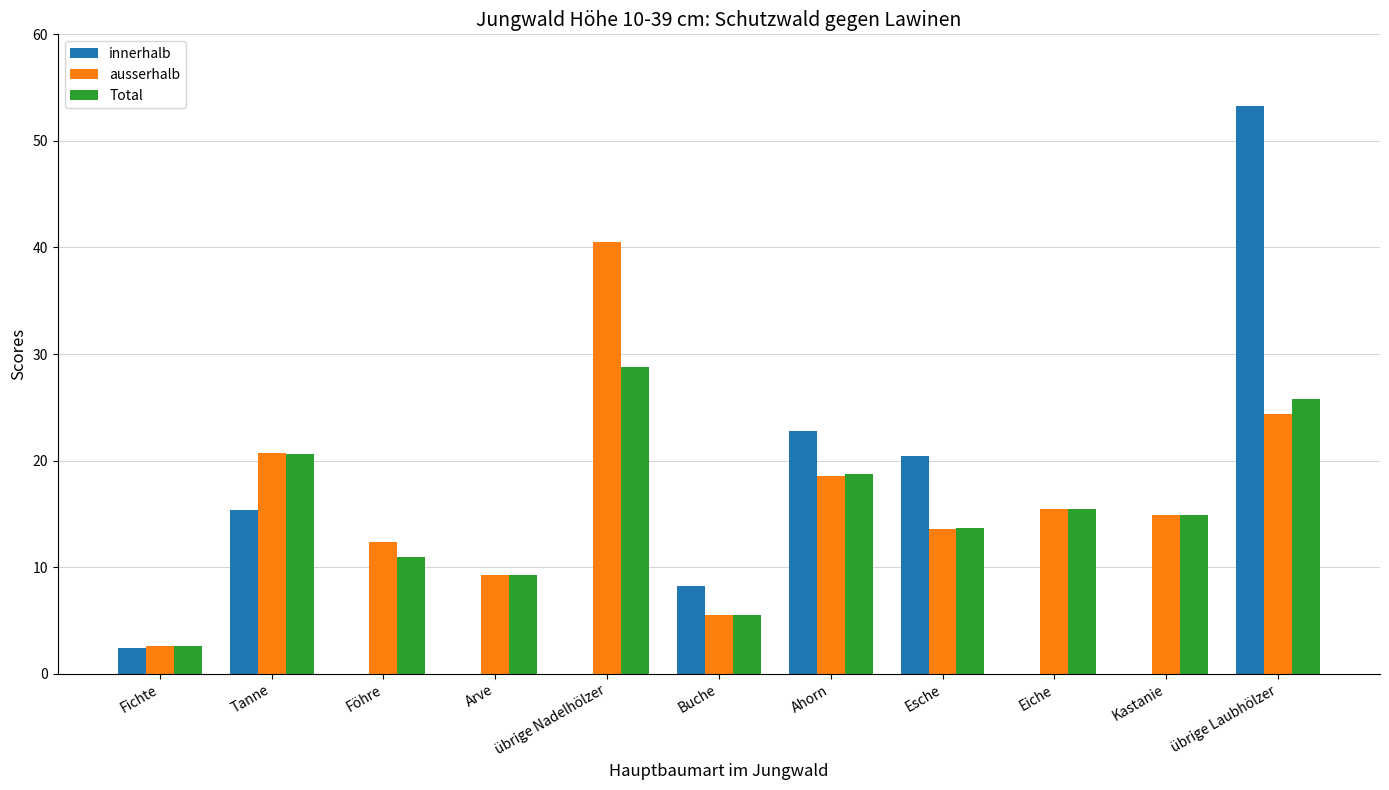

Reading left to right, what are all the values shown in this chart?

innerhalb: Fichte=2.4	Tanne=15.4	Föhre=0.0	Arve=0.0	übrige Nadelhölzer=0.0	Buche=8.2	Ahorn=22.8	Esche=20.4	Eiche=0.0	Kastanie=0.0	übrige Laubhölzer=53.3
ausserhalb: Fichte=2.6	Tanne=20.7	Föhre=12.4	Arve=9.3	übrige Nadelhölzer=40.5	Buche=5.5	Ahorn=18.6	Esche=13.6	Eiche=15.5	Kastanie=14.9	übrige Laubhölzer=24.4
Total: Fichte=2.6	Tanne=20.6	Föhre=11.0	Arve=9.3	übrige Nadelhölzer=28.8	Buche=5.5	Ahorn=18.7	Esche=13.7	Eiche=15.5	Kastanie=14.9	übrige Laubhölzer=25.8